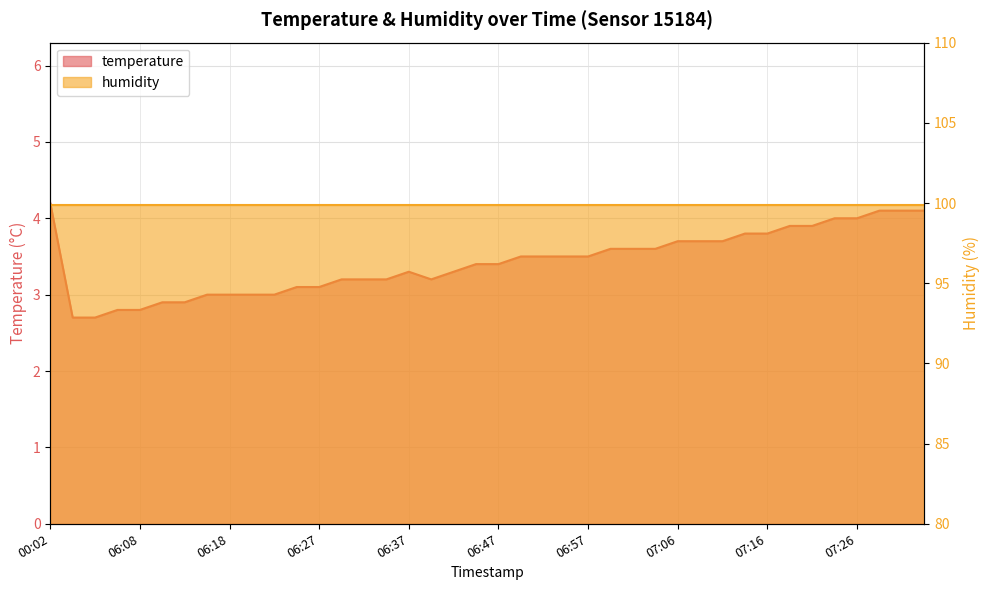

List the labels in order of value, largest first.

2024-03-06T00:02:11, 2024-03-06T07:28:55, 2024-03-06T07:31:21, 2024-03-06T07:33:46, 2024-03-06T07:24:01, 2024-03-06T07:26:27, 2024-03-06T07:19:09, 2024-03-06T07:21:35, 2024-03-06T07:14:14, 2024-03-06T07:16:43, 2024-03-06T07:06:53, 2024-03-06T07:09:19, 2024-03-06T07:11:45, 2024-03-06T06:59:36, 2024-03-06T07:02:02, 2024-03-06T07:04:28, 2024-03-06T06:49:53, 2024-03-06T06:52:19, 2024-03-06T06:54:44, 2024-03-06T06:57:10, 2024-03-06T06:44:59, 2024-03-06T06:47:28, 2024-03-06T06:37:35, 2024-03-06T06:42:32, 2024-03-06T06:30:16, 2024-03-06T06:32:42, 2024-03-06T06:35:09, 2024-03-06T06:40:02, 2024-03-06T06:25:23, 2024-03-06T06:27:49, 2024-03-06T06:15:40, 2024-03-06T06:18:06, 2024-03-06T06:20:32, 2024-03-06T06:22:58, 2024-03-06T06:10:47, 2024-03-06T06:13:13, 2024-03-06T06:05:56, 2024-03-06T06:08:22, 2024-03-06T06:01:02, 2024-03-06T06:03:29